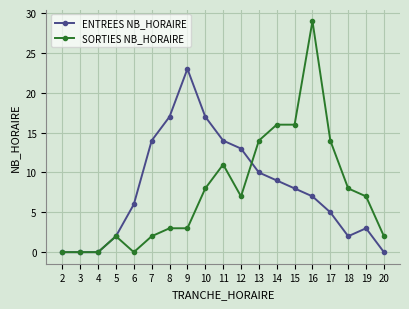

Which category has the highest value across all series?

16